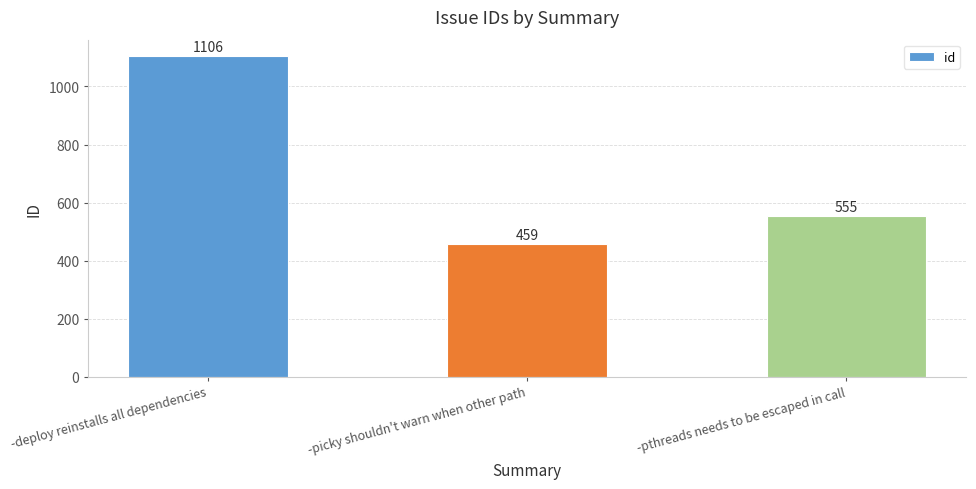

At which category does the chart reach its minimum across all series?

-picky shouldn't warn when other path